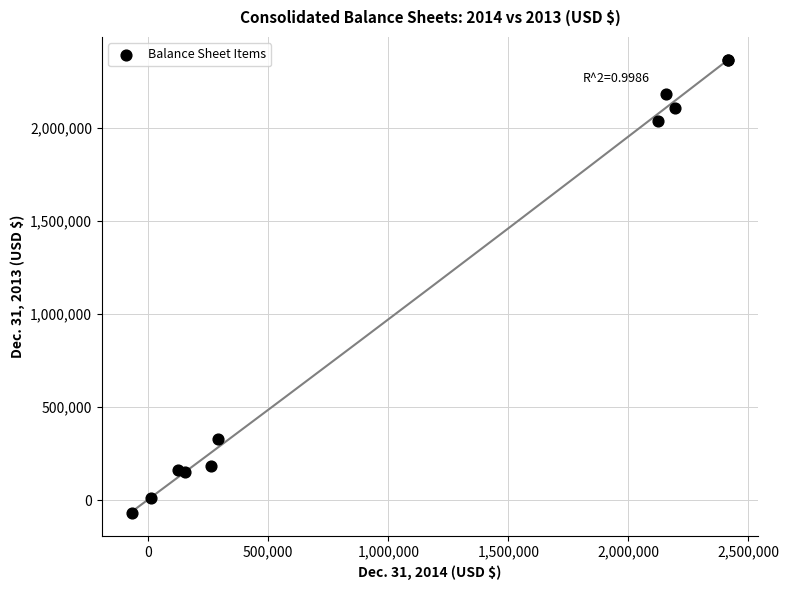

What Y value in the scatter plot is closest to 1147861?

328731